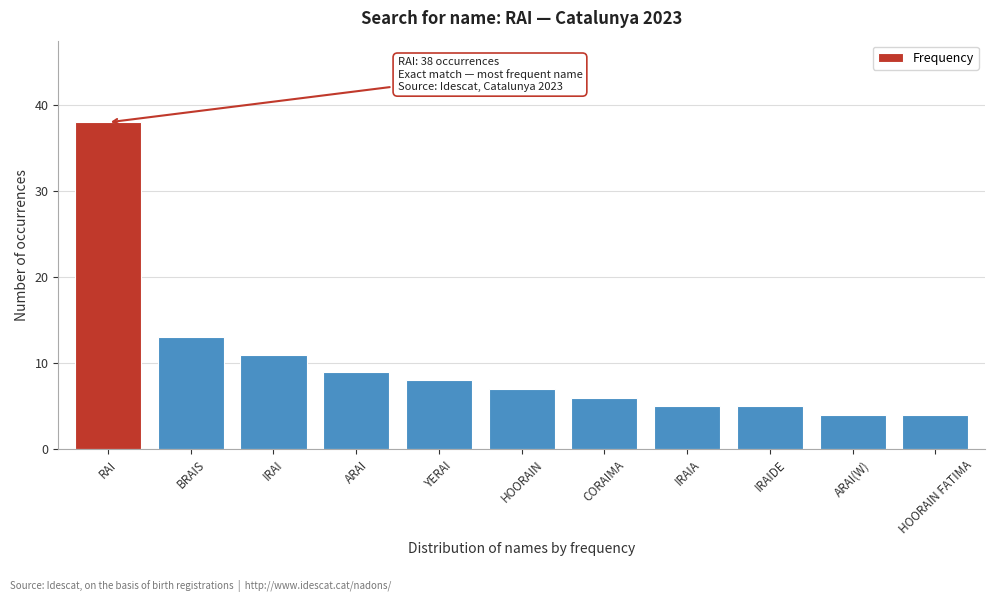

Reading right to left, extract all data points from this chart.

HOORAIN FATIMA=4	ARAI(W)=4	IRAIDE=5	IRAIA=5	CORAIMA=6	HOORAIN=7	YERAI=8	ARAI=9	IRAI=11	BRAIS=13	RAI=38